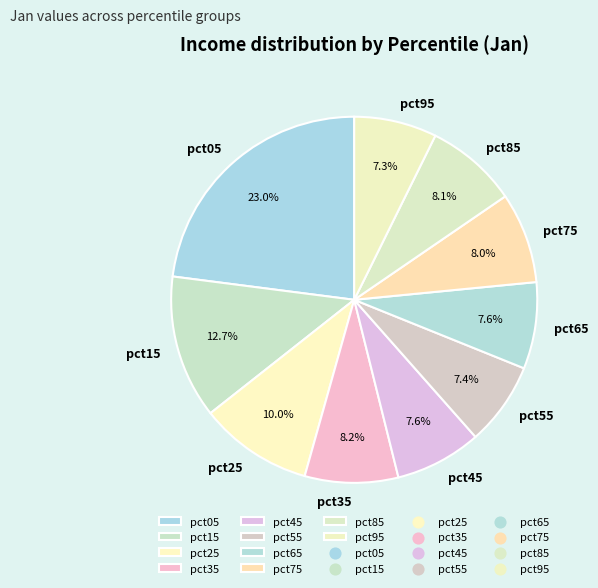

To the nearest percent, what is the difference between the largest and smallest slice percentages?

16%